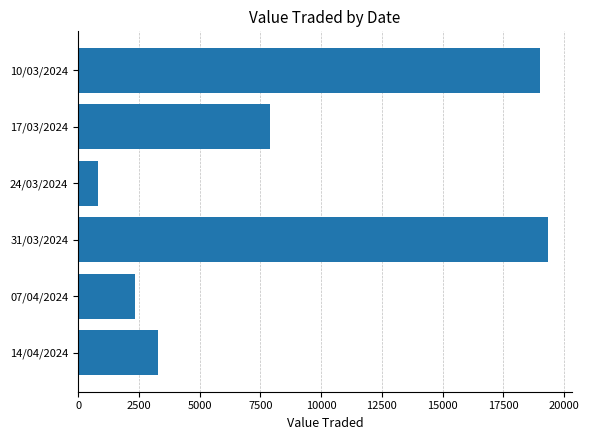

How many data points are less than 7903?

3